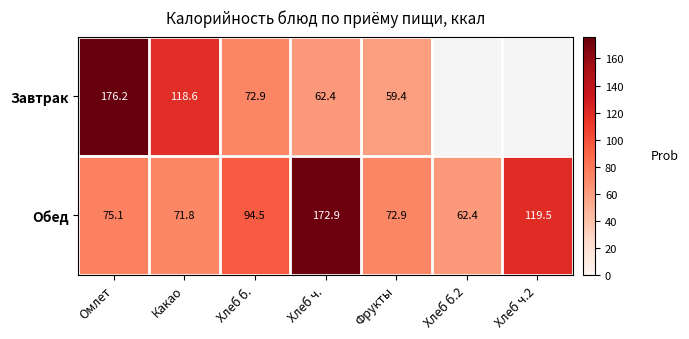

Is the value of Обед at Хлеб ч. greater than the value of Завтрак at Какао?

Yes